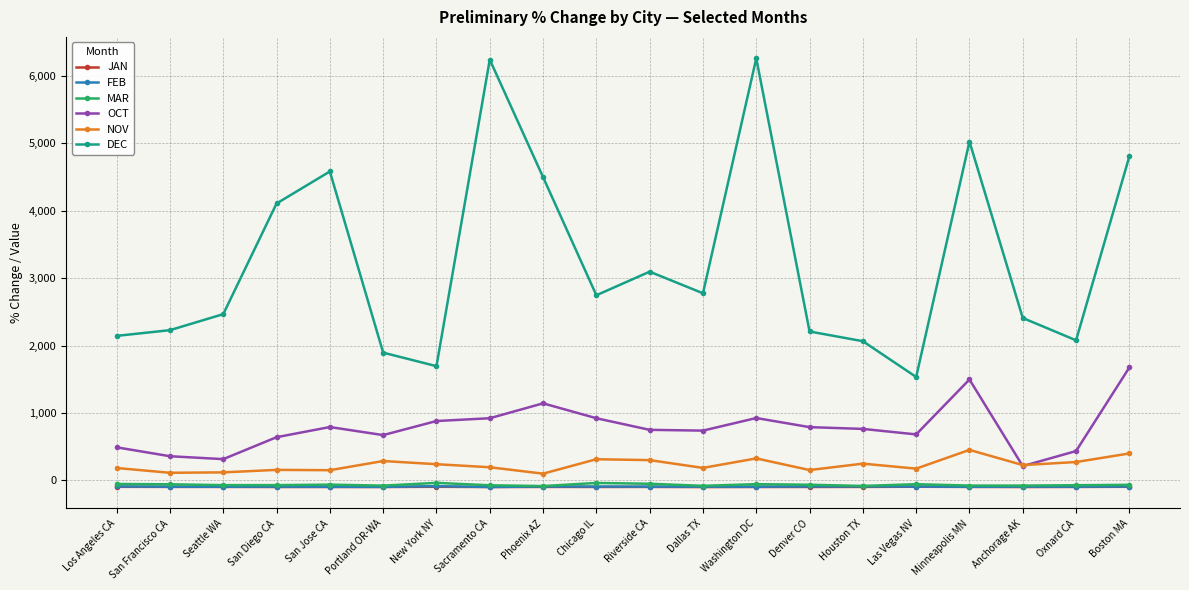

What is the difference between the second highest and second lowest values in the OCT series?

1181.1